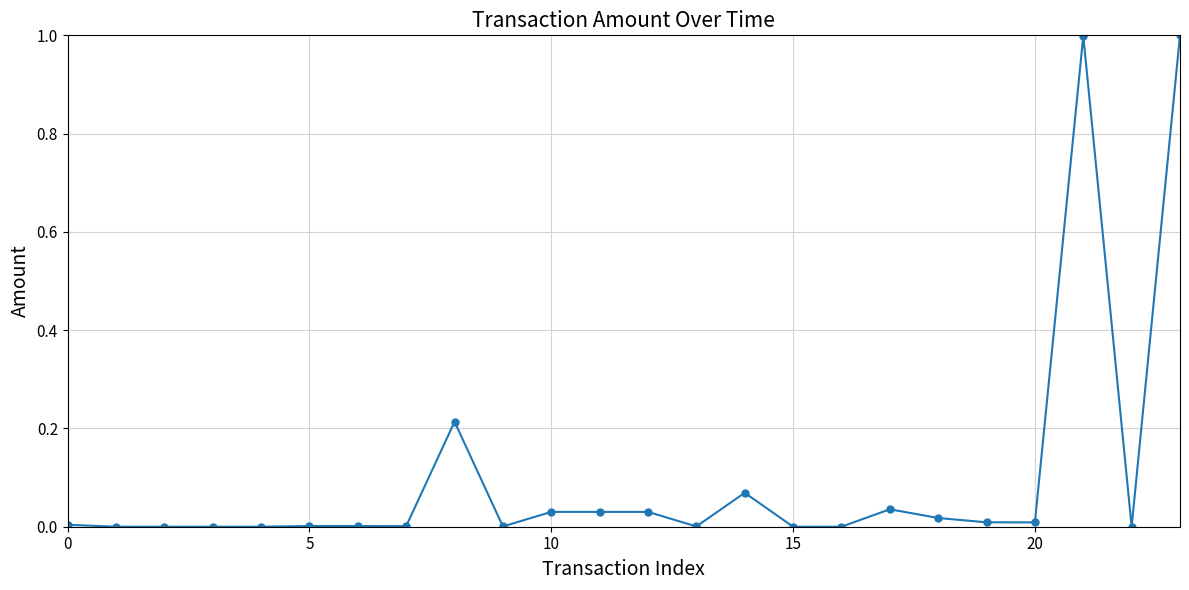

What is the difference between the maximum and minimum values?

1.0